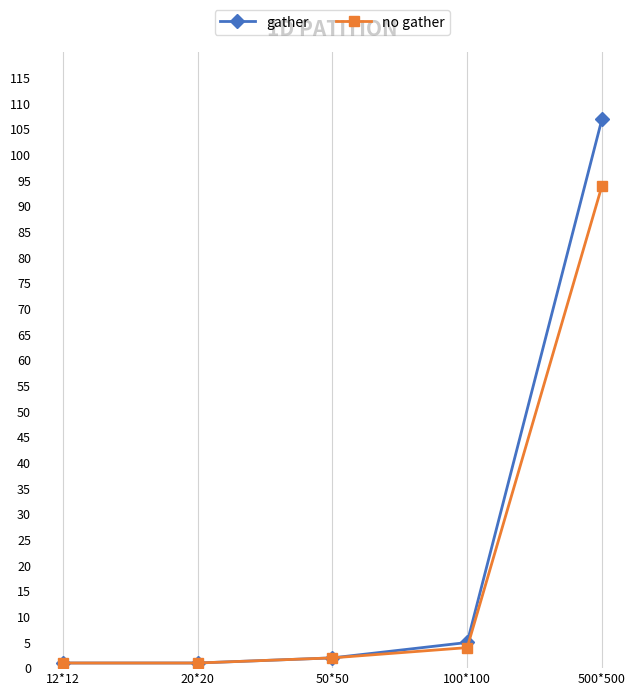

True or false: gather has more than 1 interior local peaks.

False